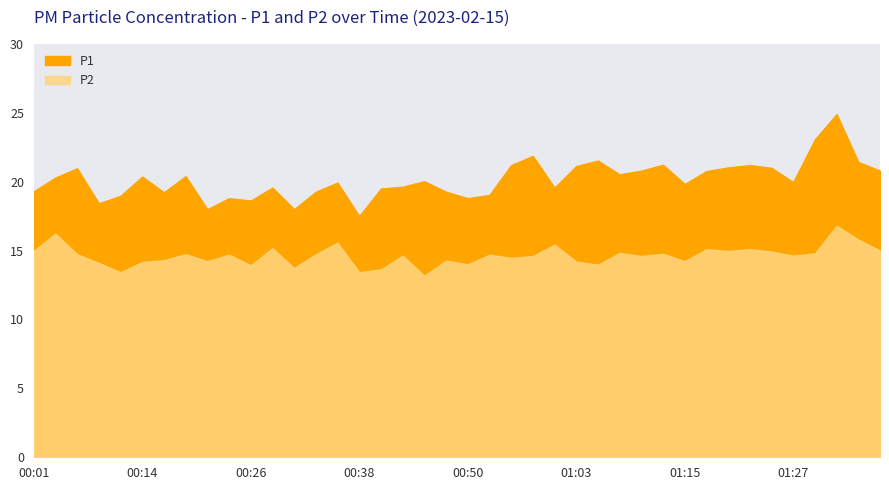

Where is the first local maximum for P1?

00:06